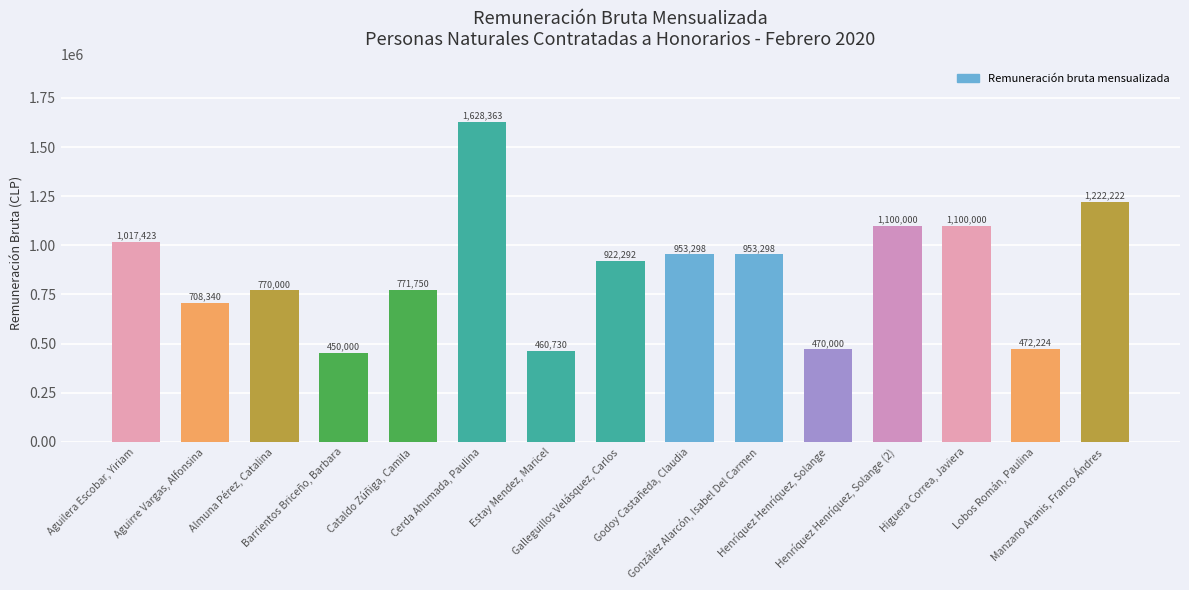

What is the difference between the second highest and minimum values?

772222